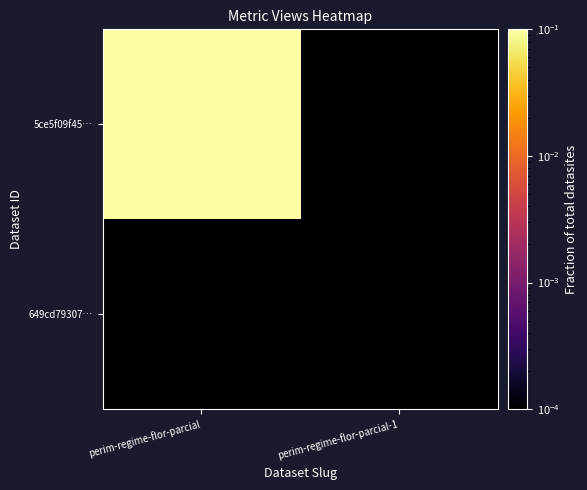

Which category has the highest value across all series?

perim-regime-flor-parcial